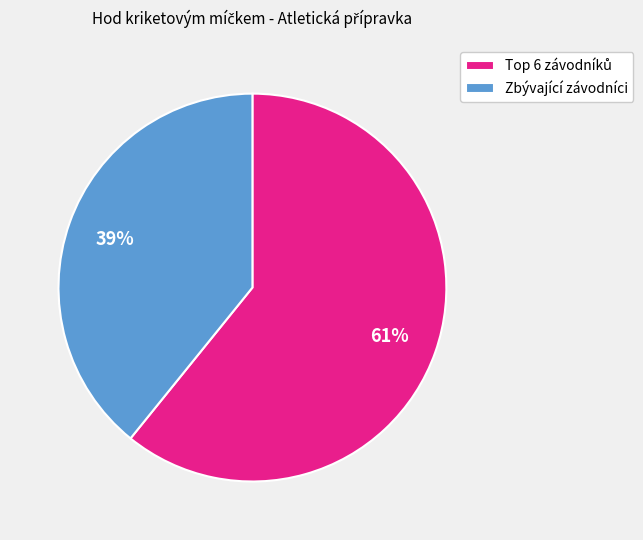

What percentage is the Zbývající závodníci slice, to the nearest percent?

39%